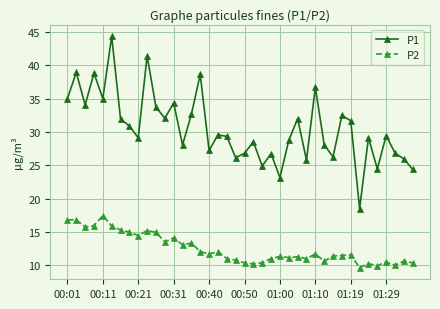

What is the lowest value of the P1 series?

18.5